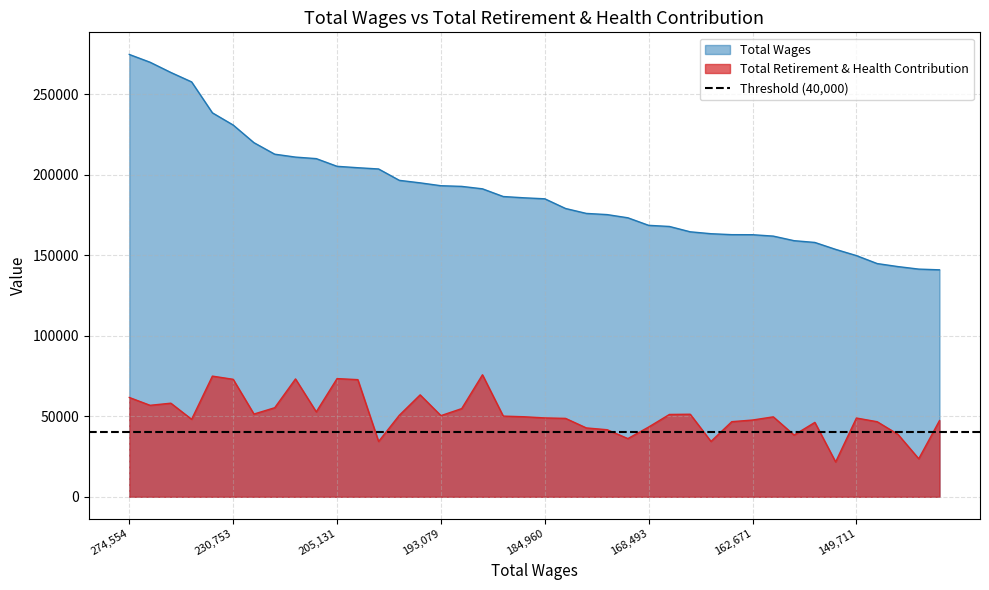

What is the difference between the maximum and minimum values in the Total Wages series?

133680